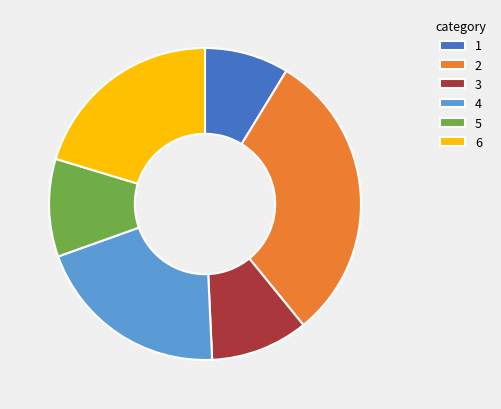

Is there any slice that represents more than half of the pie?

No